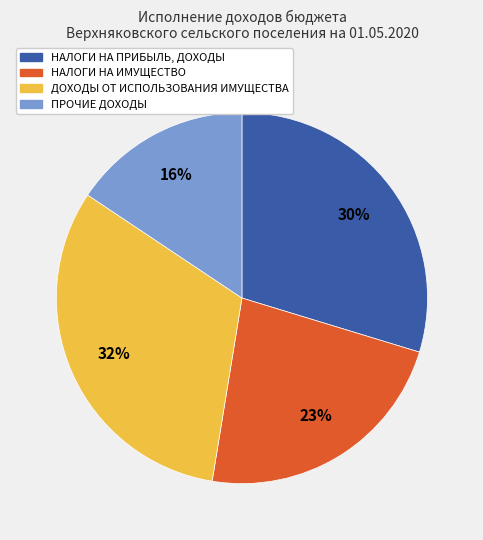

Which slice is the largest?

ДОХОДЫ ОТ ИСПОЛЬЗОВАНИЯ ИМУЩЕСТВА